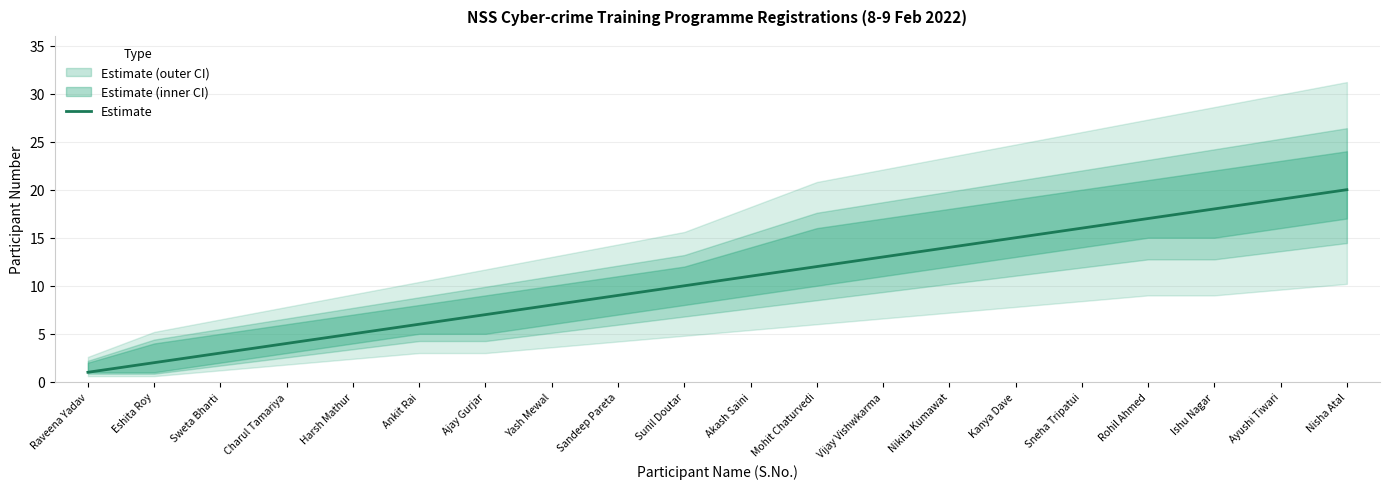

What is the label of the 4th point from the right?

Rohil Ahmed